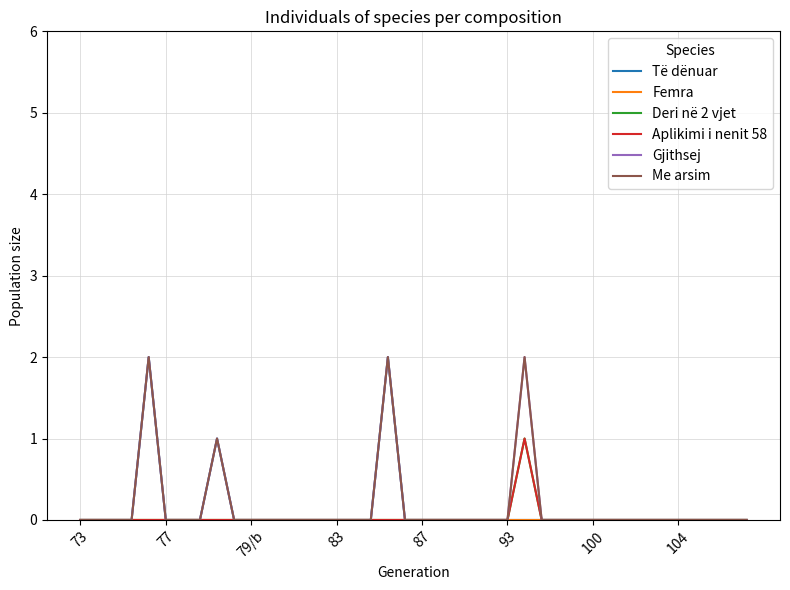

What is the label of the 11th point from the right?

29